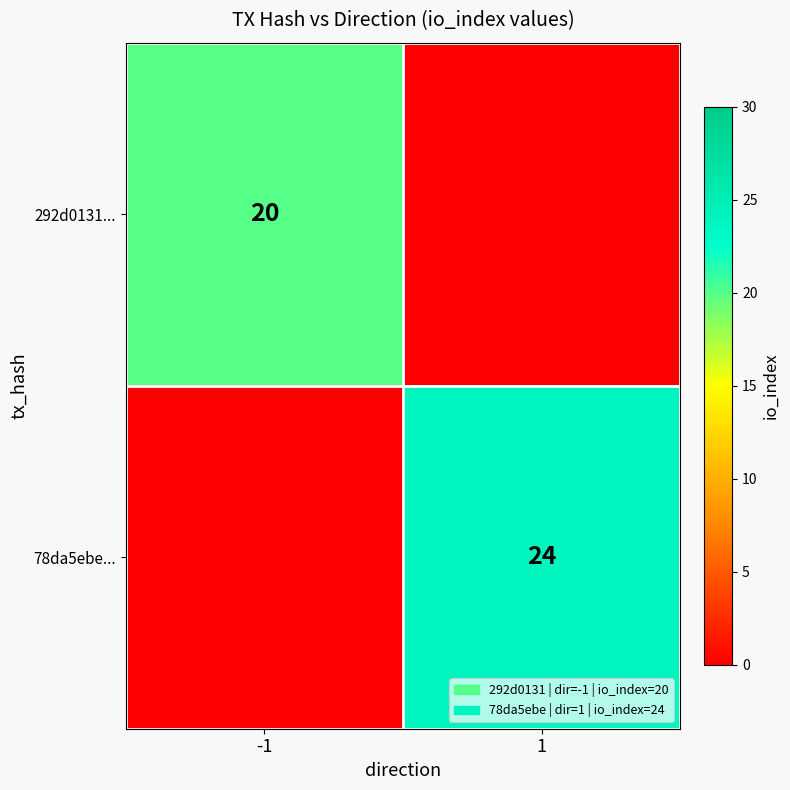

The 78da5ebe... series shows 40 at 1. True or false?

False